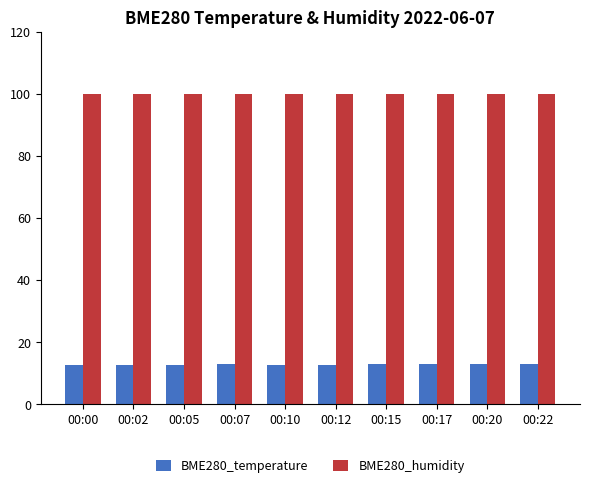

How many bars are there in each group?

2